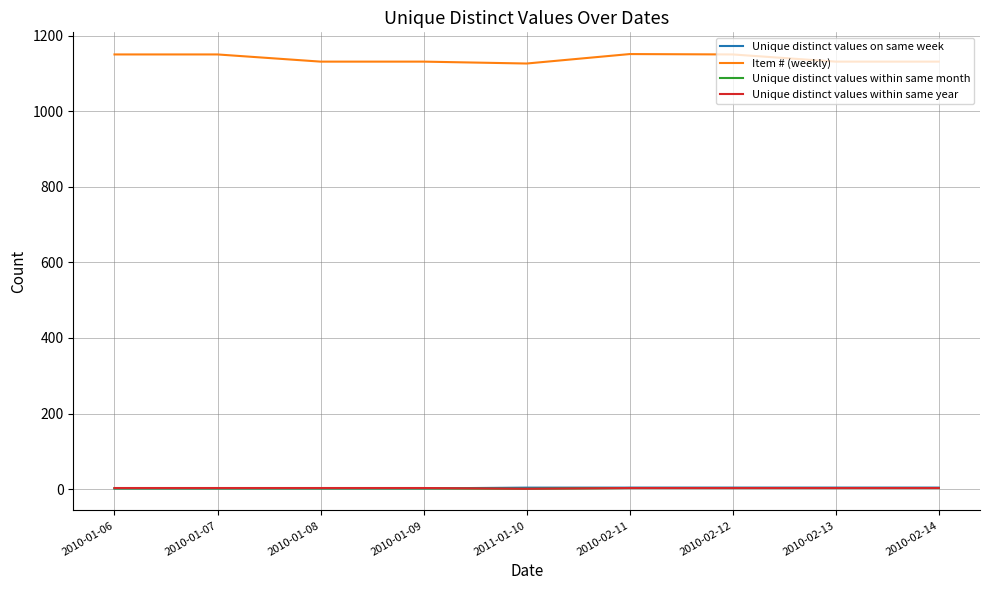

What is the sum of all Unique distinct values on same week values?

28